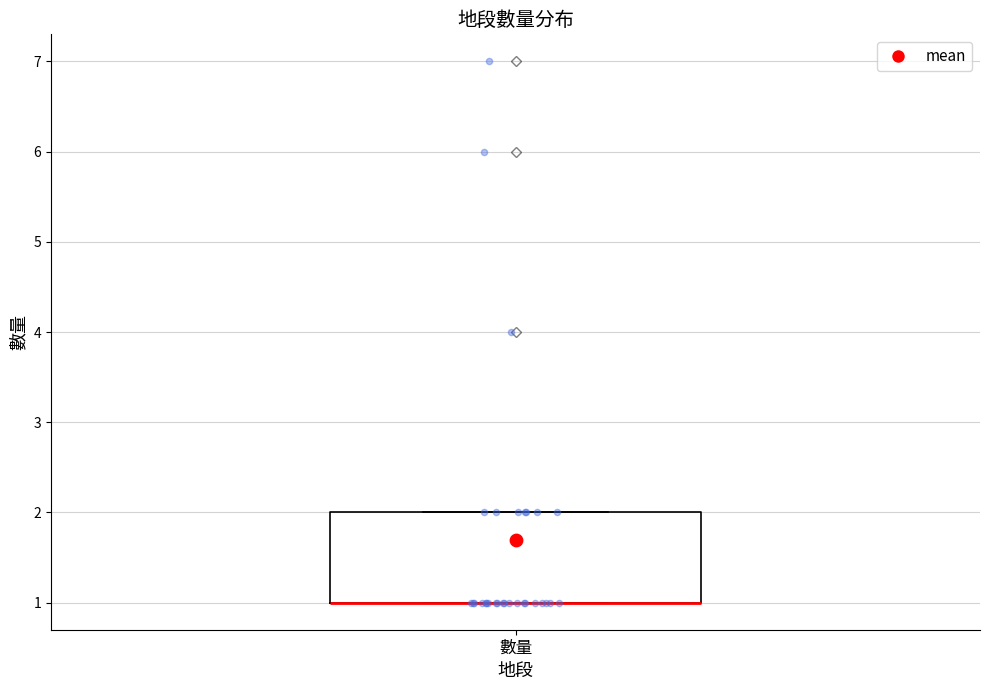

Transcribe this box plot: give where the median line is, the range the box spans, and where the two whiskers end, as read against the y-axis. The values are not printed on the chart, so give them approximately, as read against the axis.

median 1 (drawn on the box's lower edge), box 1 to 2, whiskers 1 to 2